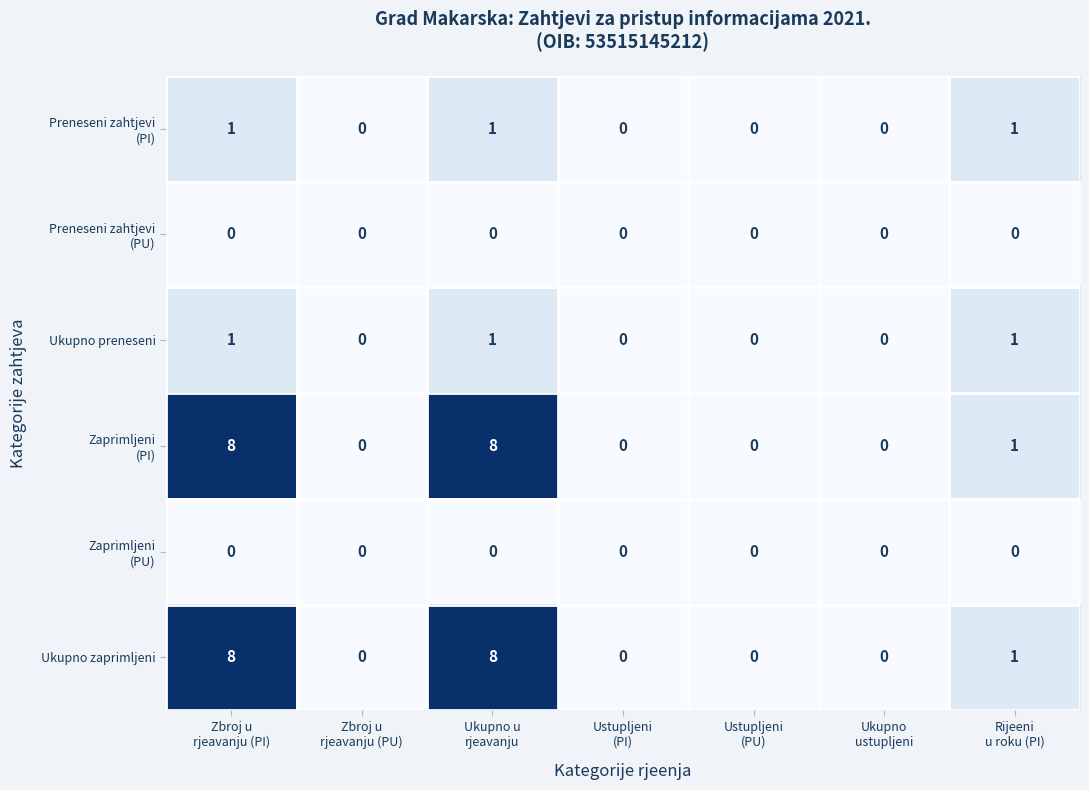

How many Ukupno preneseni values are between 0 and 1?

7